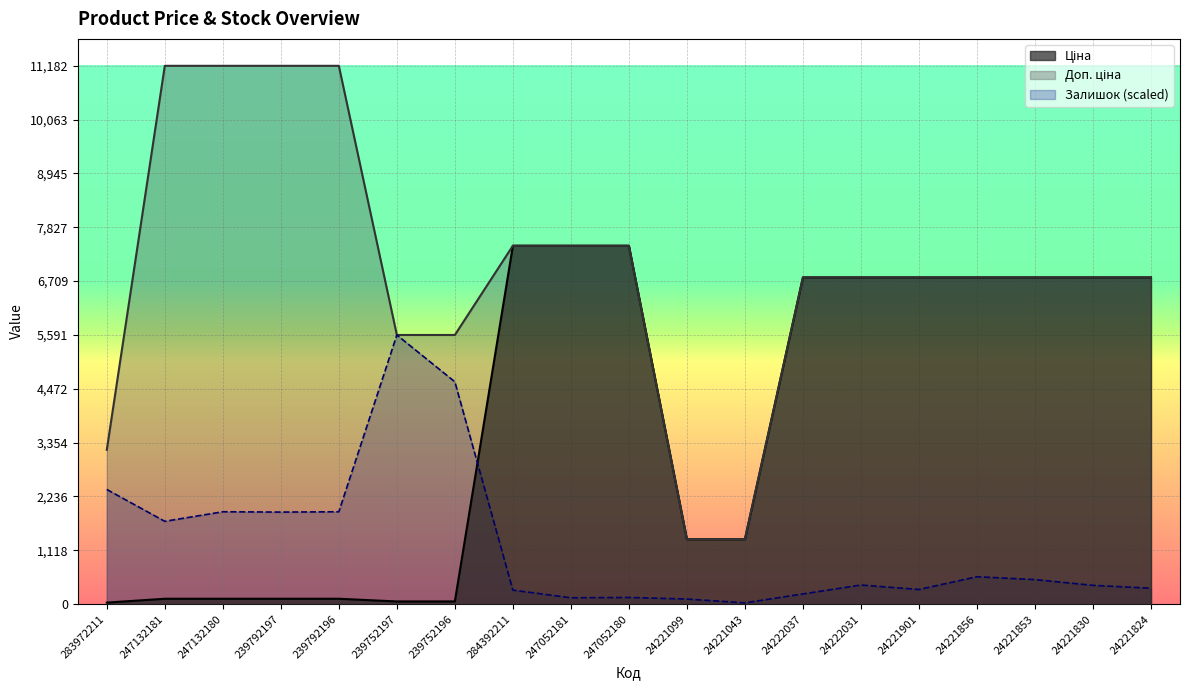

True or false: Доп. ціна and Залишок cross at least once.

False